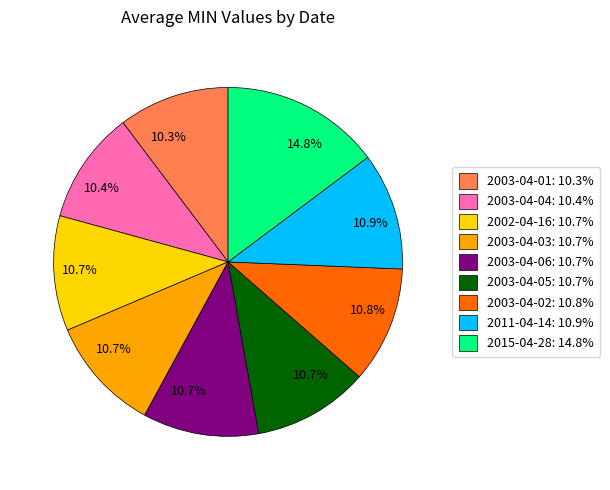

Is there any slice that represents more than half of the pie?

No